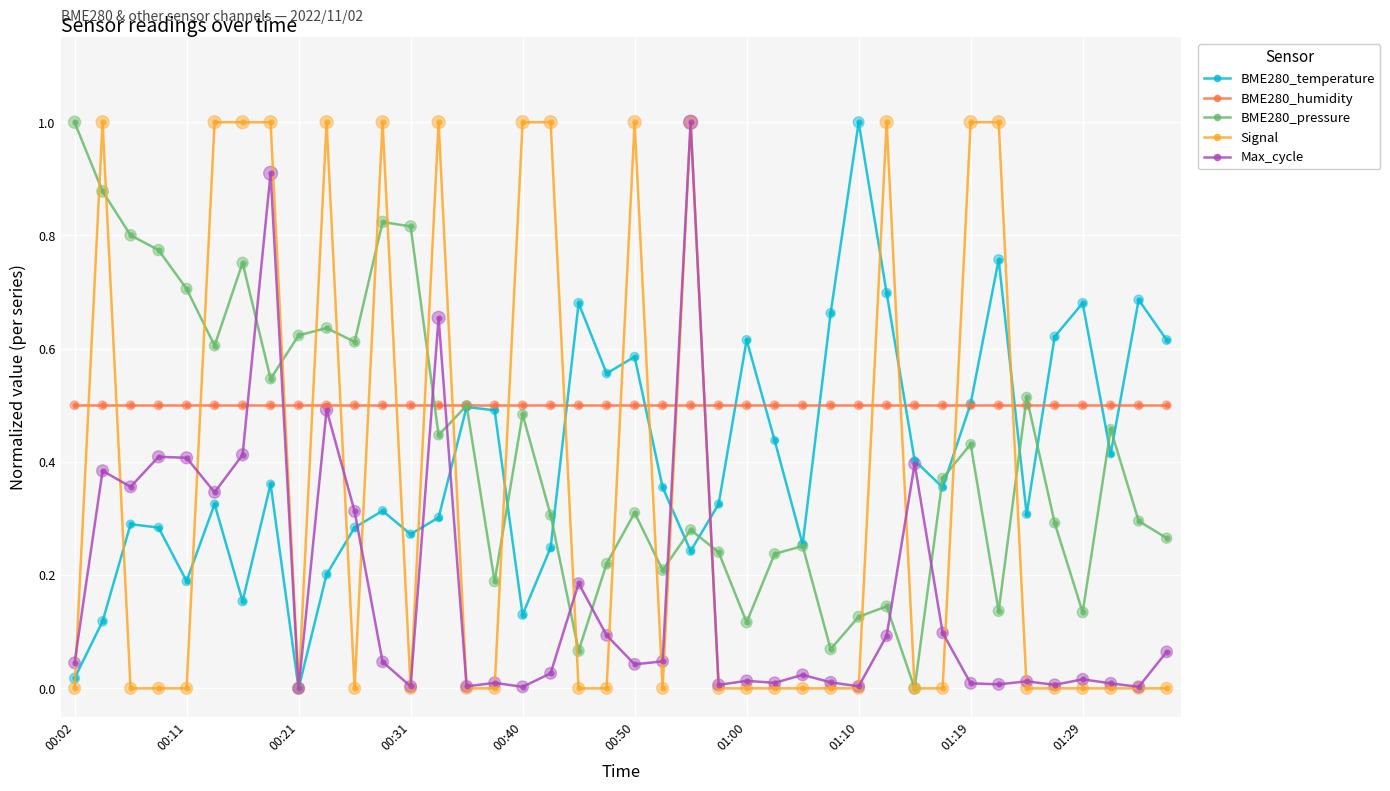

What is the maximum value shown in the chart?

1.0